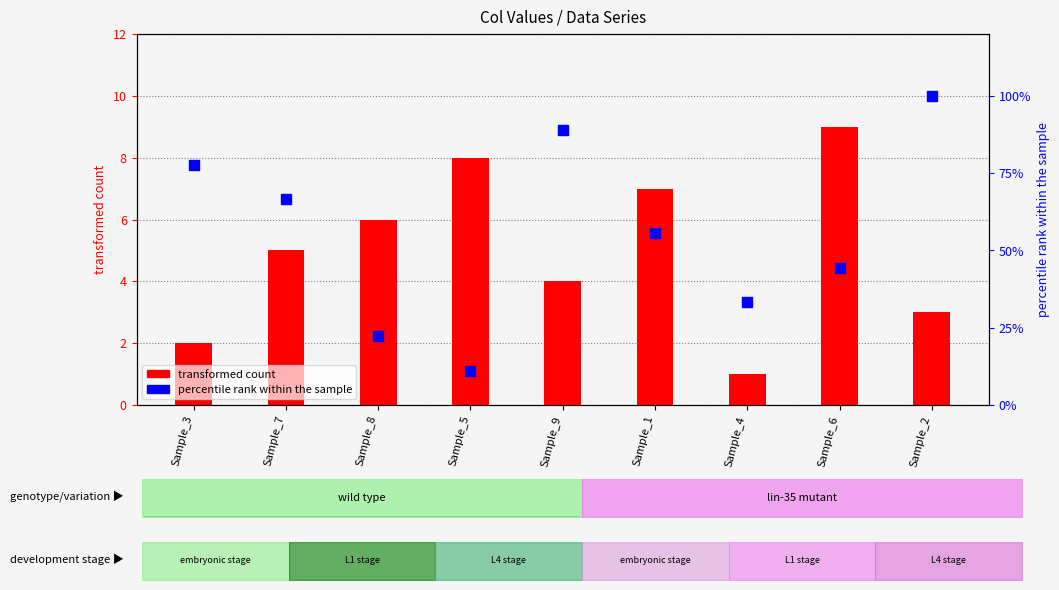

Which series has the largest total across all categories?

percentile rank within the sample